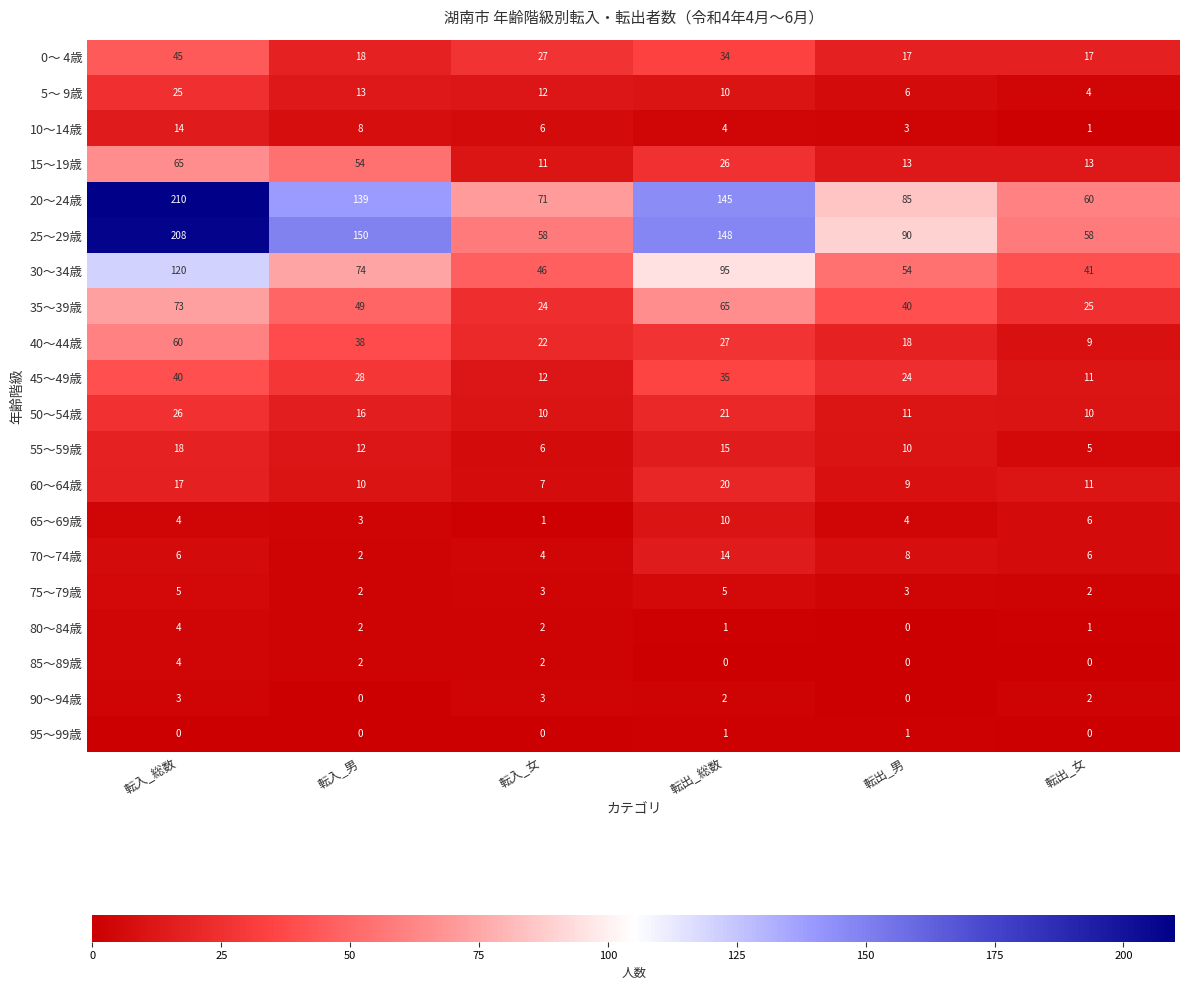

Is it true that 70～74歳 equals 14 at 転出_総数?

True